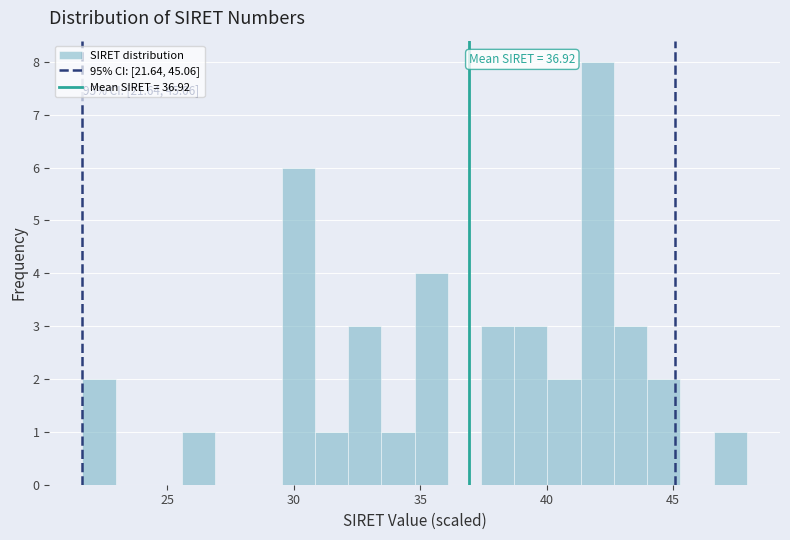

Read against the x-axis, roughly where is the centre of the tallest bar?

42.0